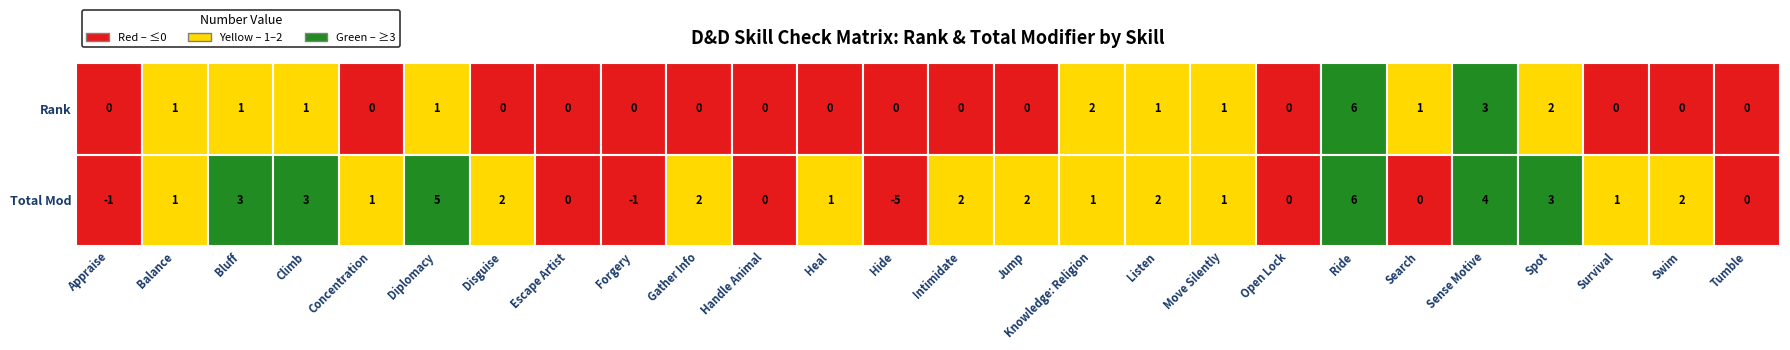

Count the number of categories in the chart.

26